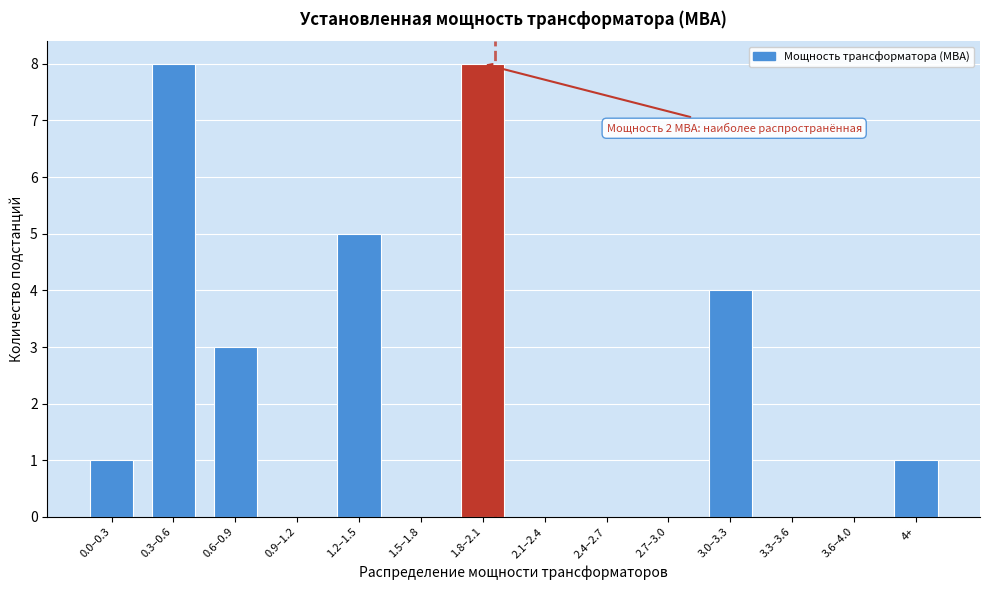

Reading left to right, transcribe all the data shown in this chart.

0.0–0.3=1	0.3–0.6=8	0.6–0.9=3	0.9–1.2=0	1.2–1.5=5	1.5–1.8=0	1.8–2.1=8	2.1–2.4=0	2.4–2.7=0	2.7–3.0=0	3.0–3.3=4	3.3–3.6=0	3.6–4.0=0	4+=1